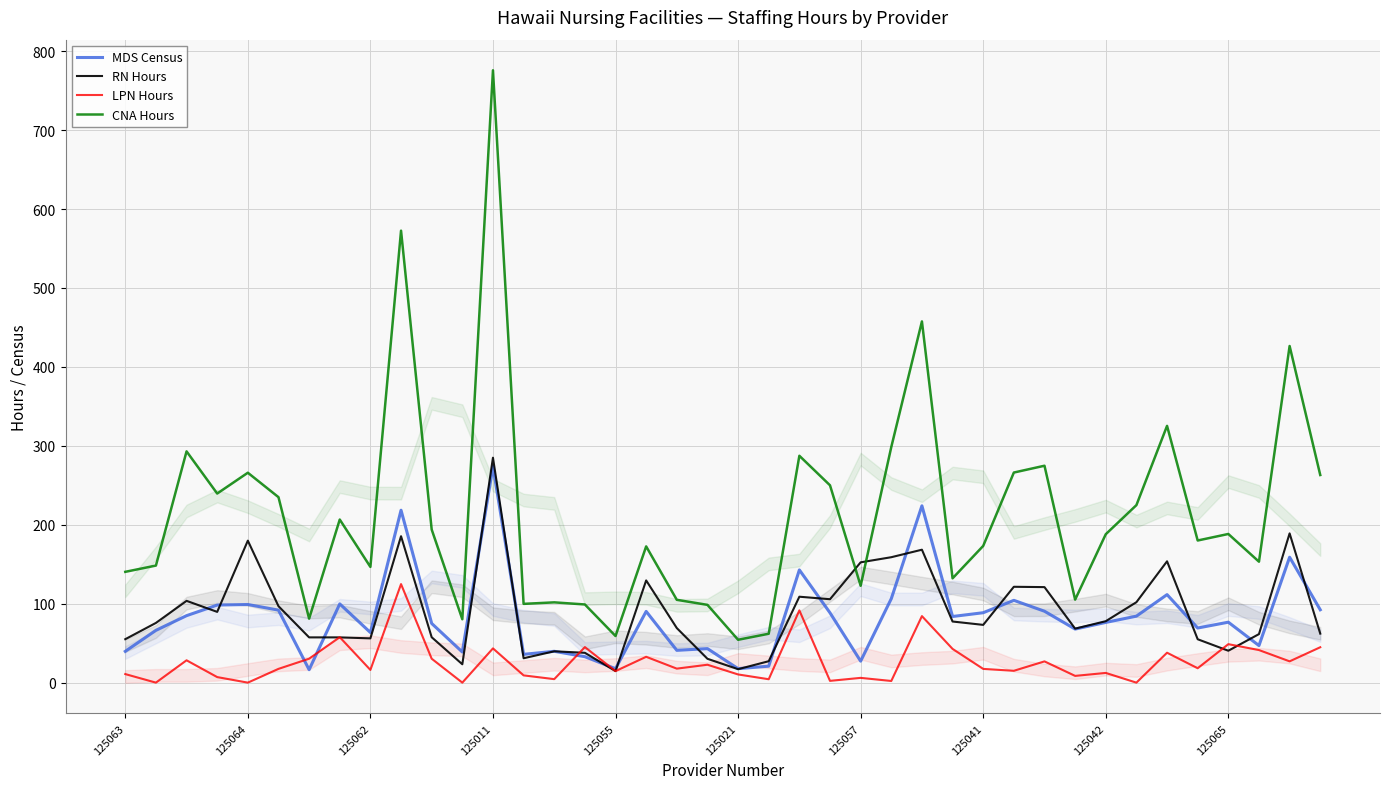

Which series has the largest range (max minus min)?

CNA Hours